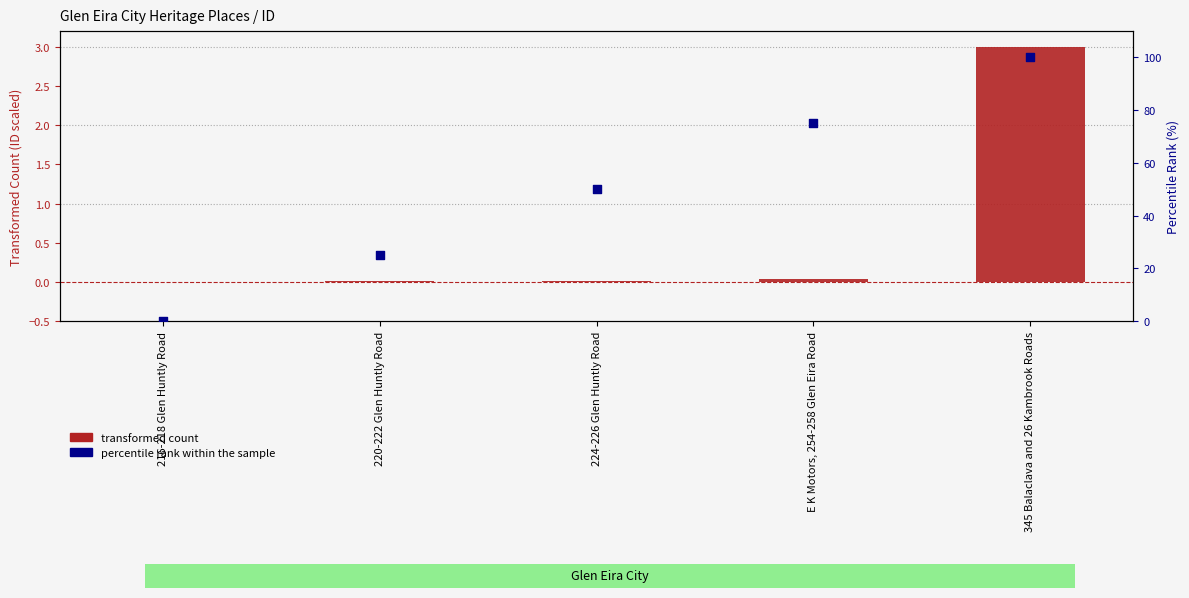

At which category is the sum across all series the highest?

345 Balaclava and 26 Kambrook Roads